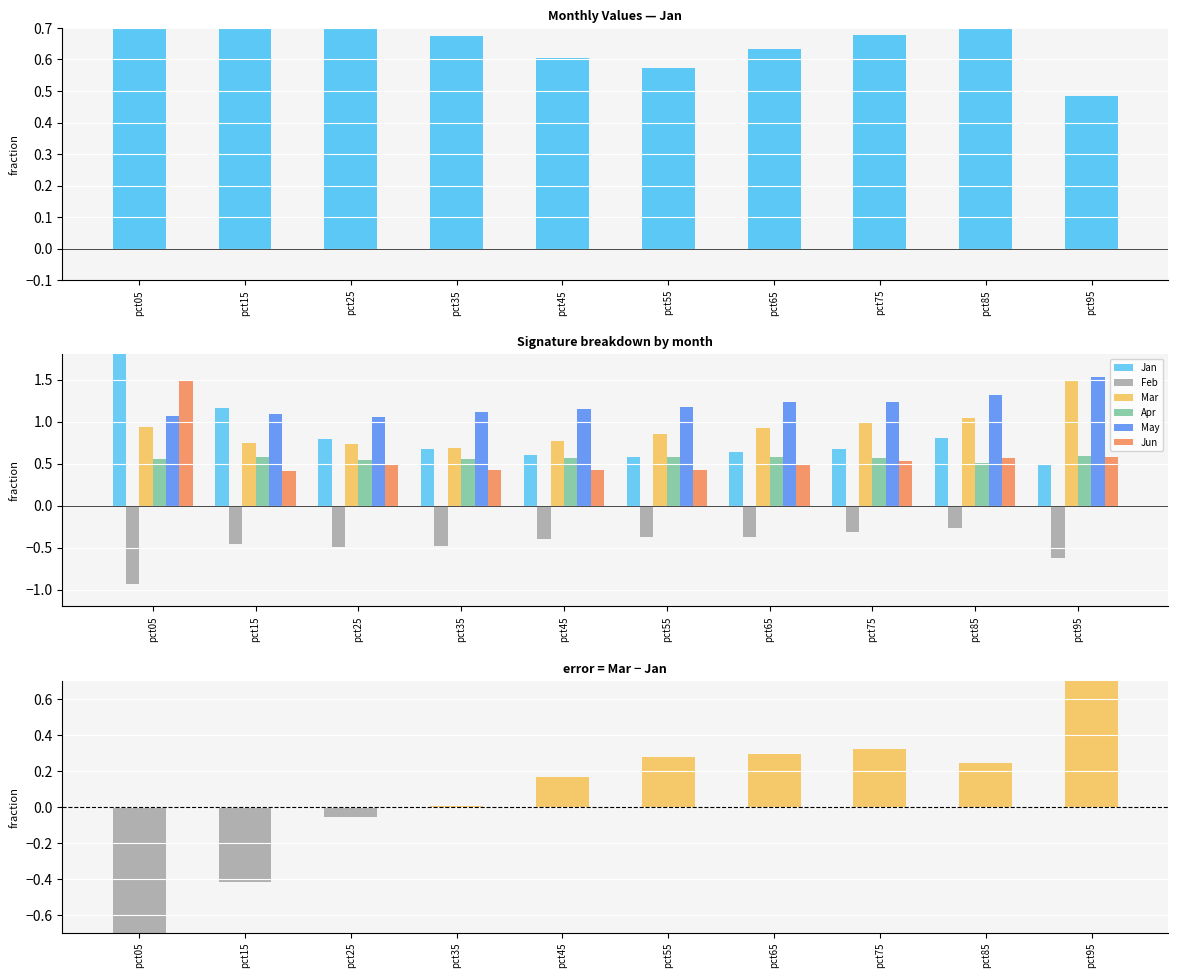

Which label corresponds to the smallest value in the chart?

pct05